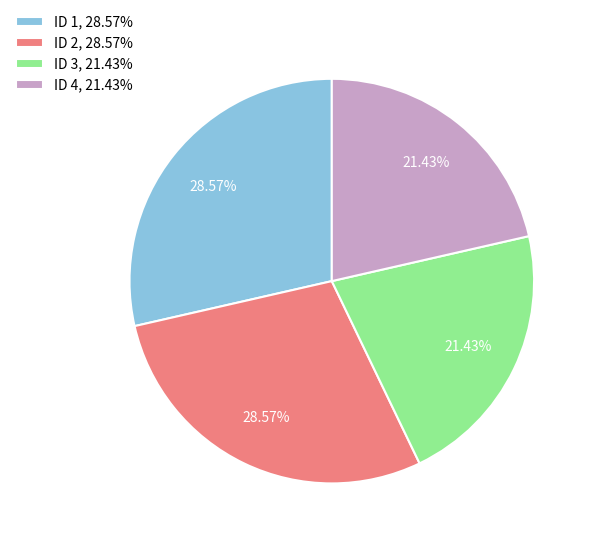

The ID 1 slice represents 29% of the pie. True or false?

True